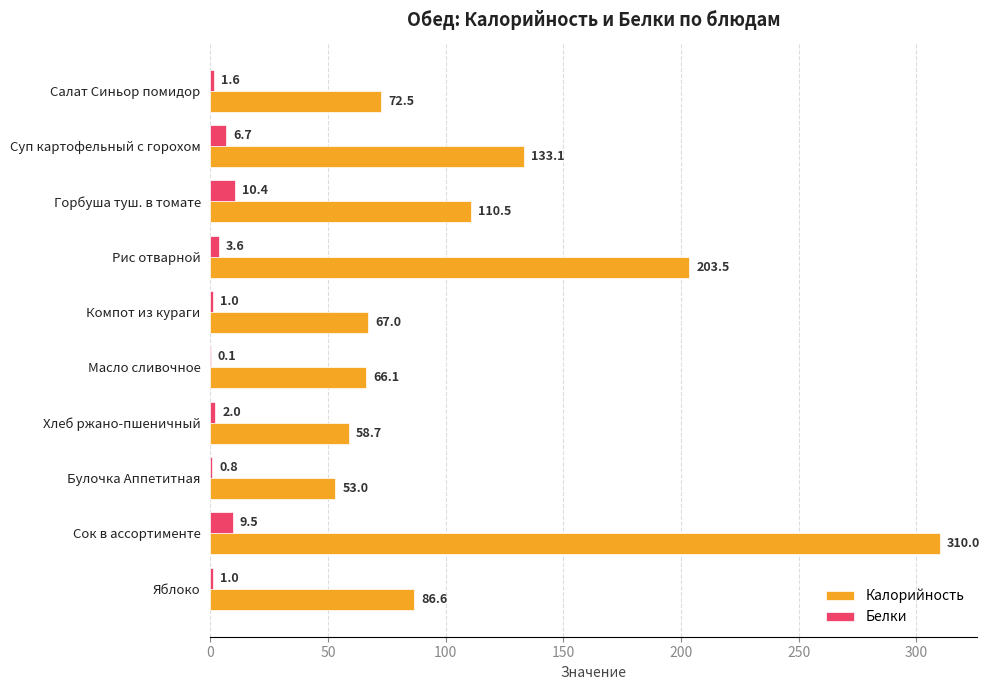

The Калорийность series shows 31.5 at Булочка Аппетитная. True or false?

False